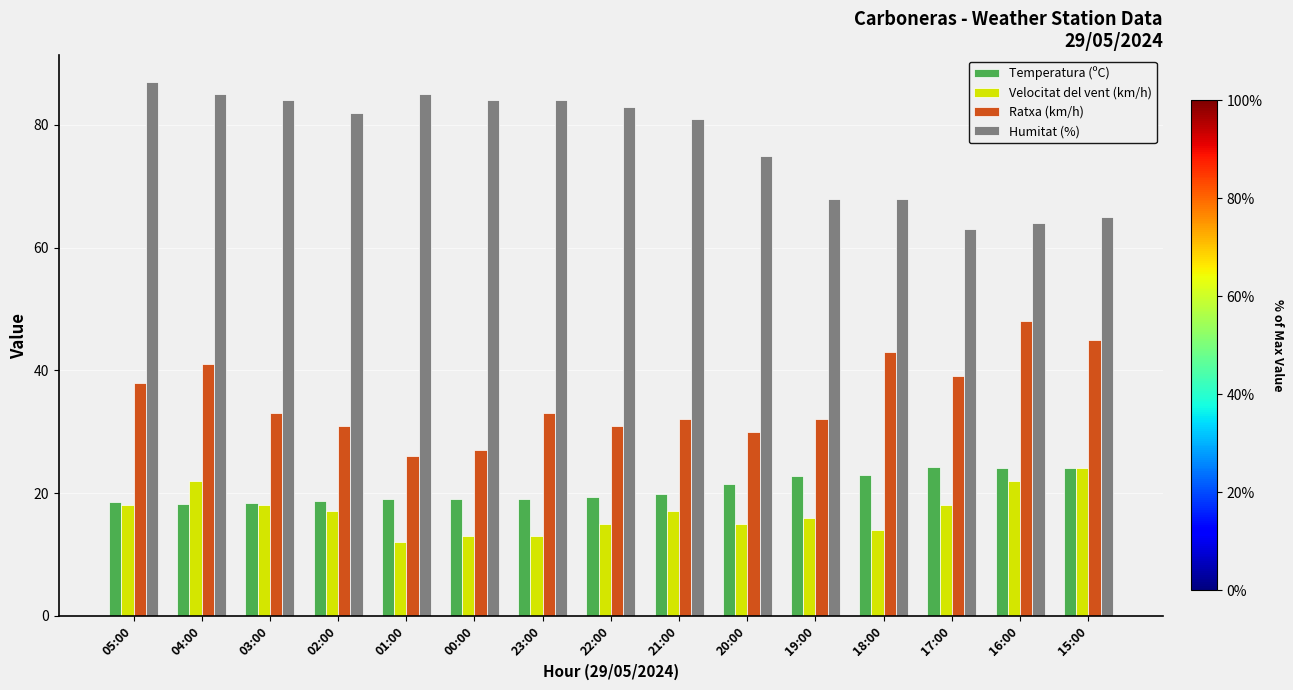

How many series are shown in this chart?

4